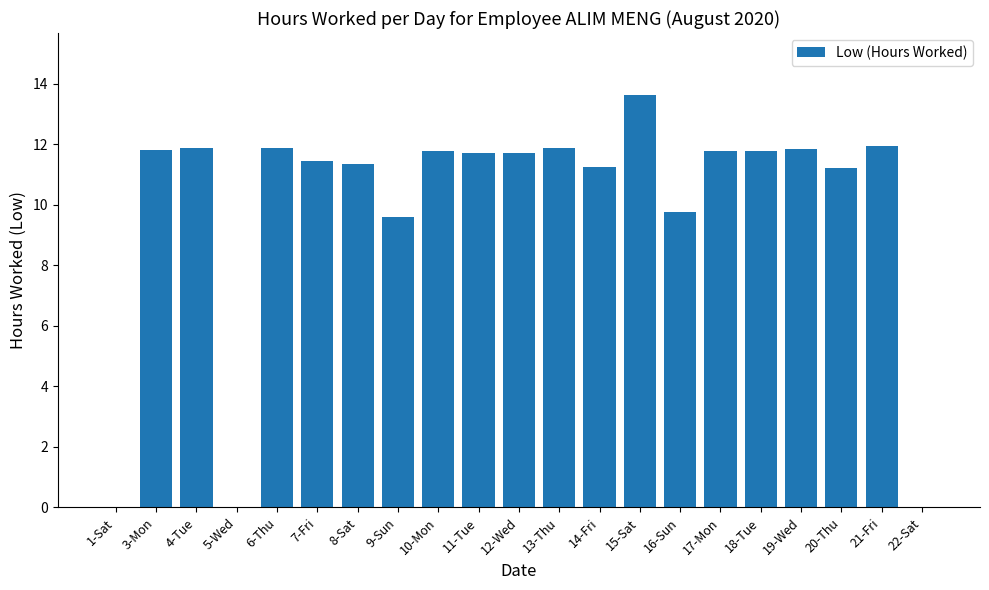

Approximately how many times larger is the value at 11-Tue compared to 18-Tue?

1.0